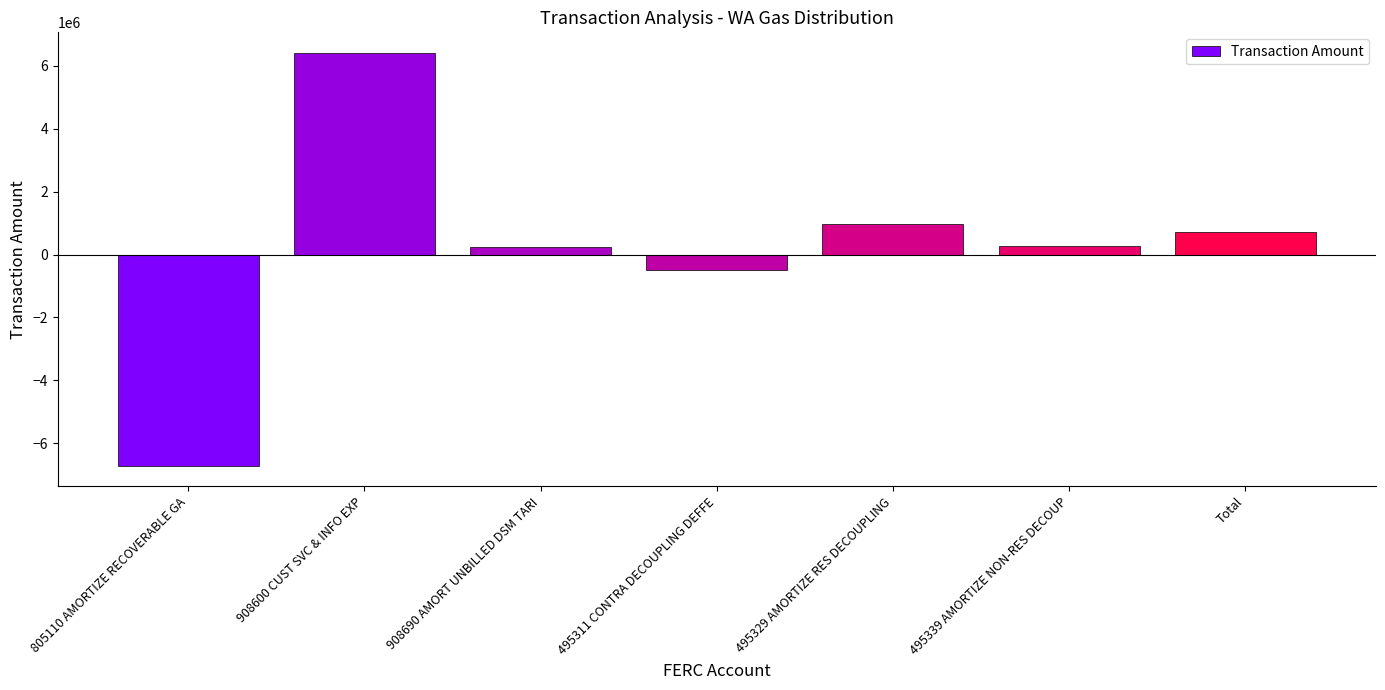

What is the difference between the maximum and minimum values?

13106117